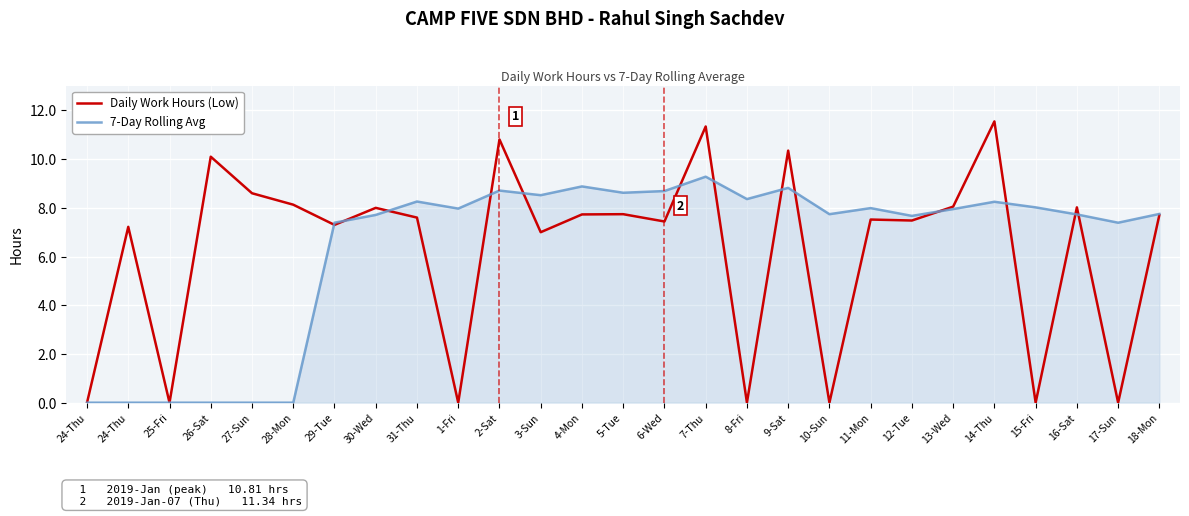

What are all the series names shown in the legend?

Daily Work Hours (Low), 7-Day Rolling Avg